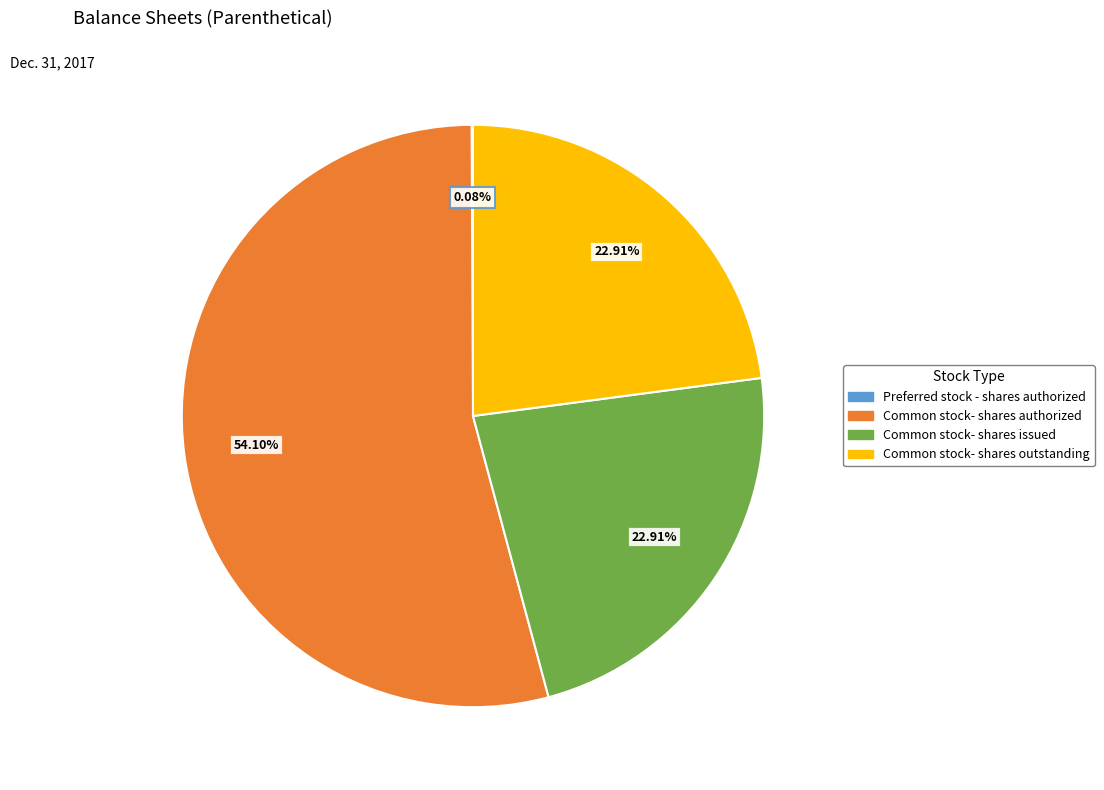

Is it true that Common stock- shares issued is 23% of the pie?

True